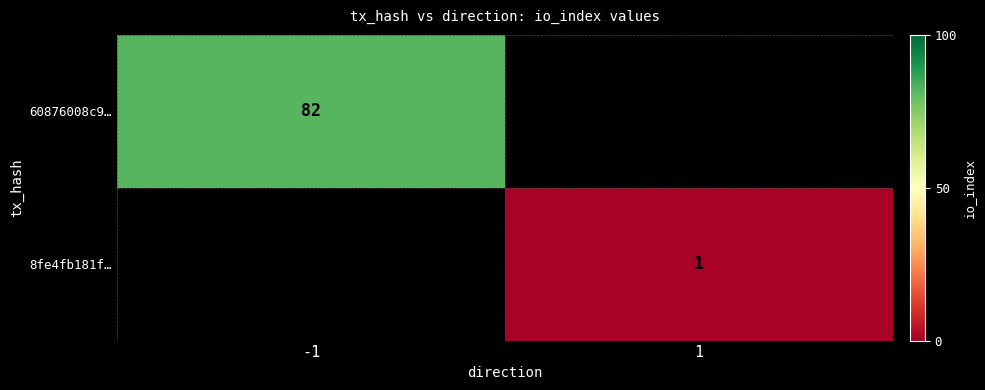

Is it true that 60876008c9… equals 119 at -1?

False